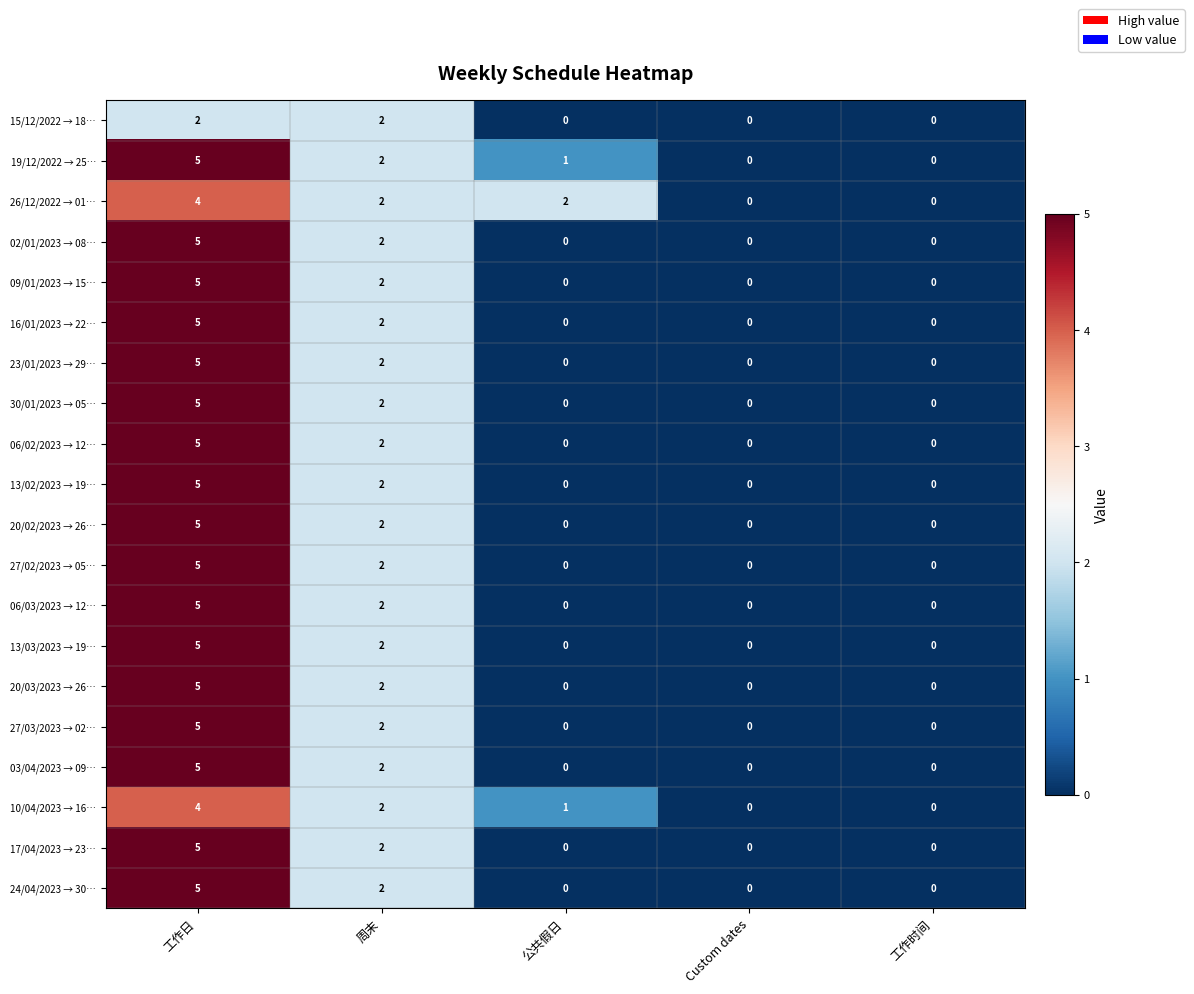

How many values in 13/02/2023 → 19… are above zero?

2